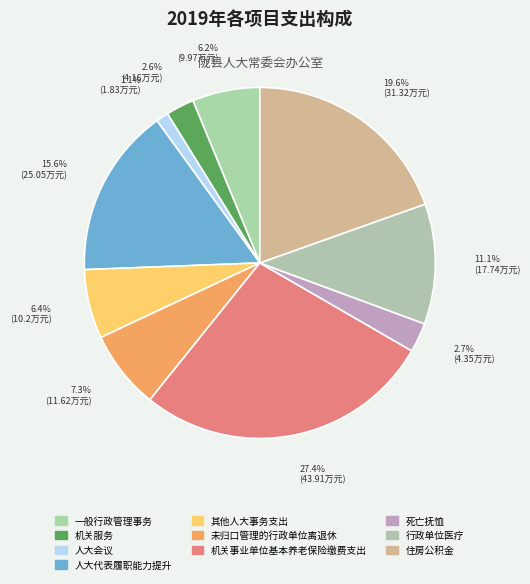

To the nearest percent, what percentage of the pie is 其他人大事务支出?

6%